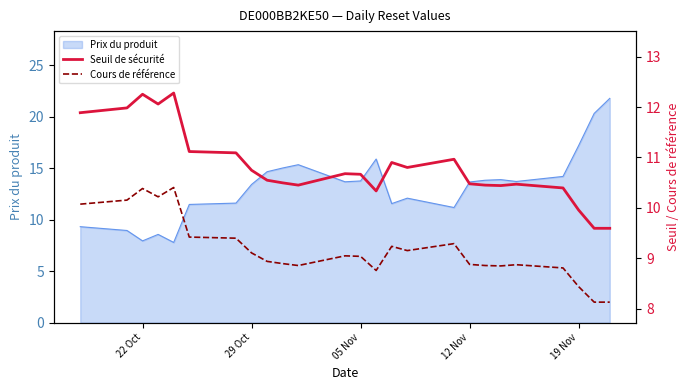

Where does the Prix du produit series first go above 13?

29 Oct